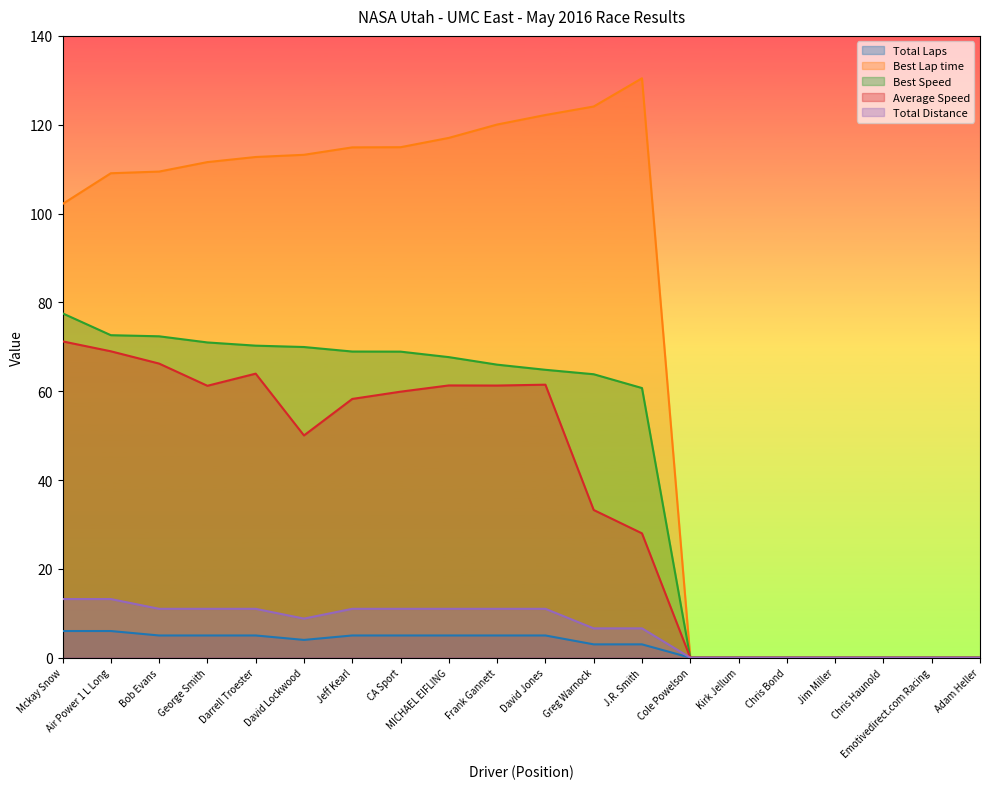

At which label is Best Speed closest to 38?

J.R. Smith